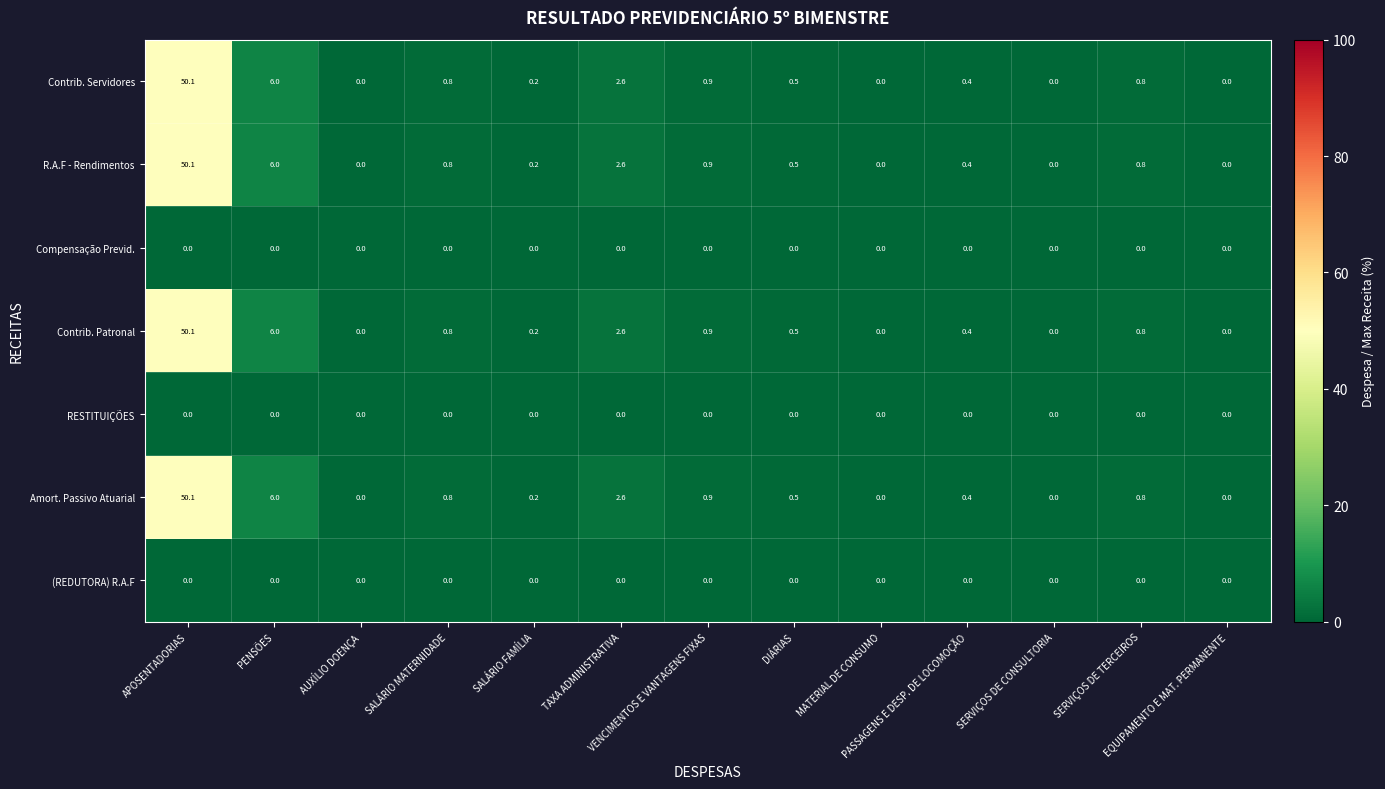

What is the difference between the second highest and minimum values in the R.A.F - Rendimentos series?

6.0